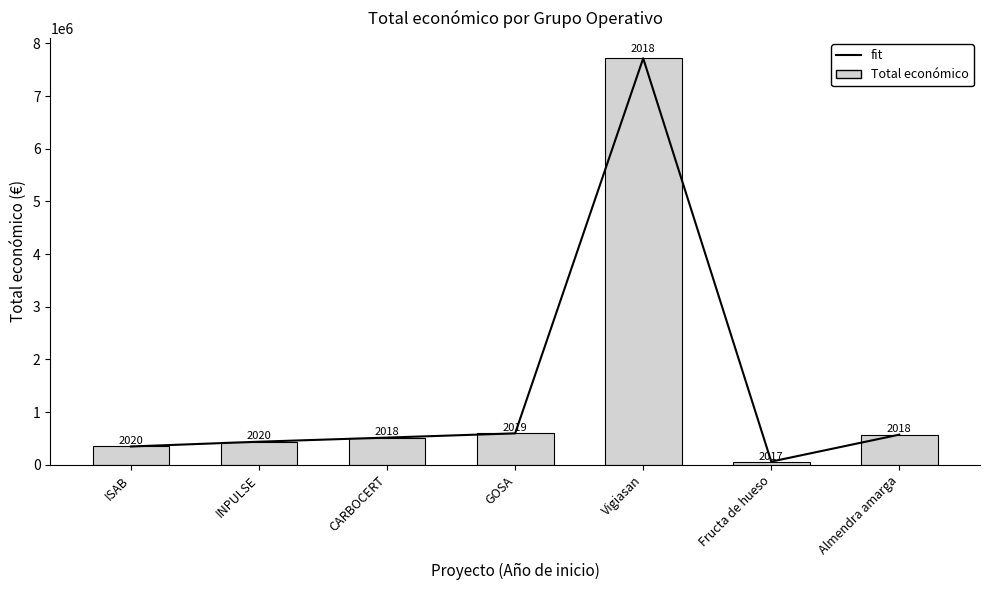

Reading right to left, extract all data points from this chart.

fit: 574000	61850	7717171	597896	517432	439594	348843
Total económico: 574000	61850	7717171	597896	517432	439594	348843